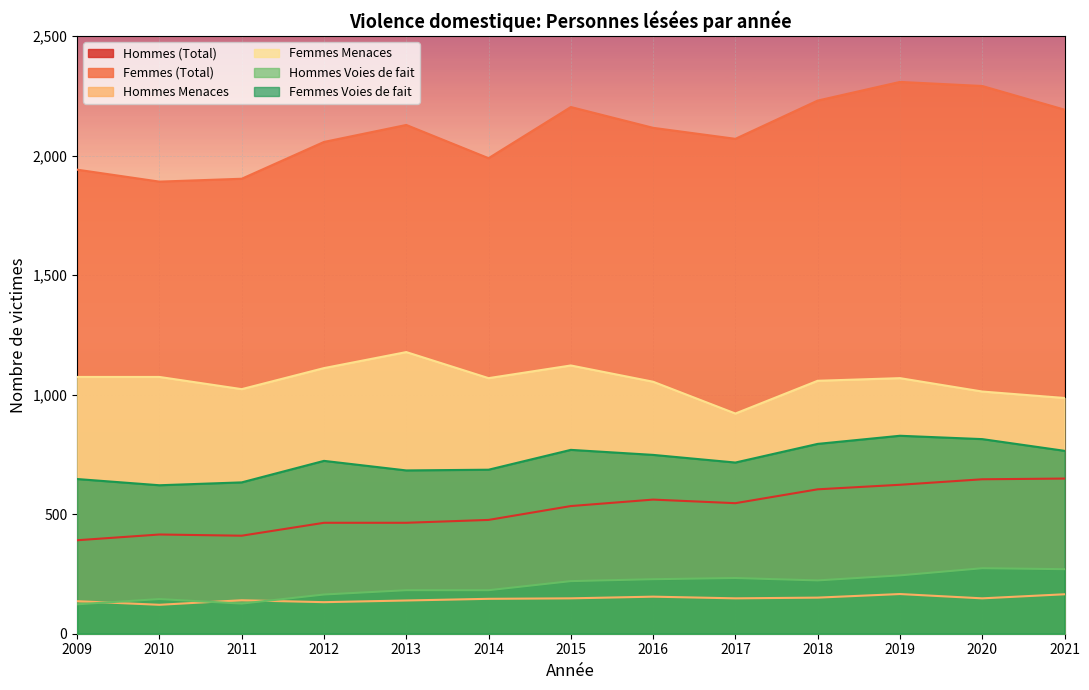

How many distinct data groups are displayed?

6